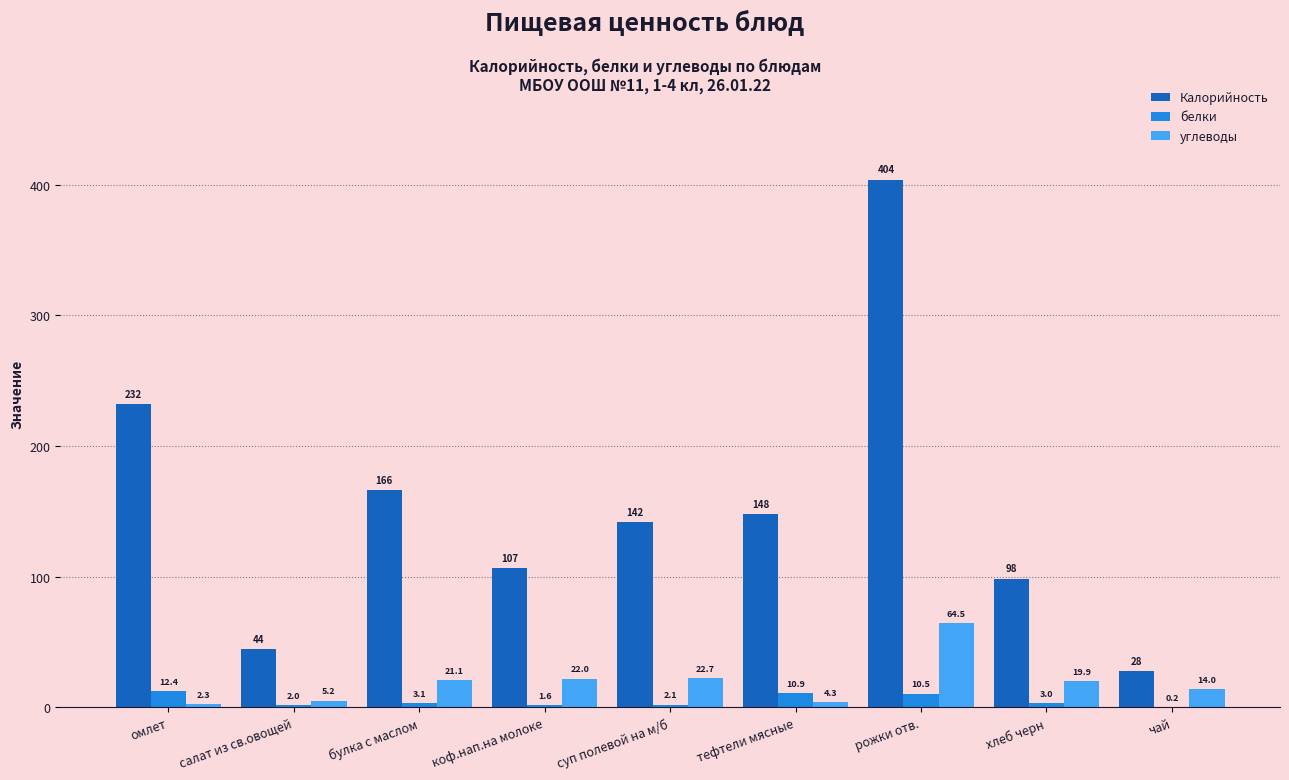

Are the bars horizontal?

No